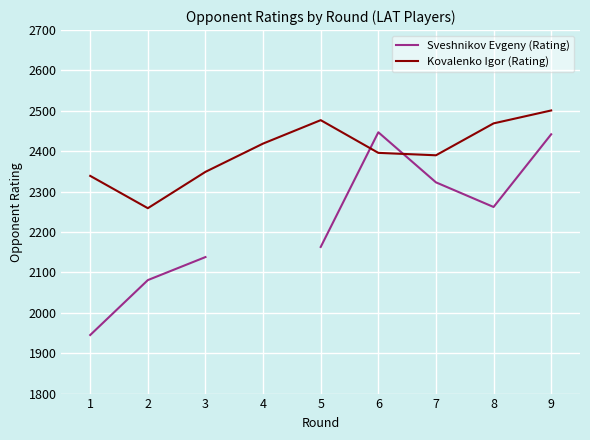

In Sveshnikov Evgeny (Rating), how many points are higher than both neighbors (excluding endpoints)?

1